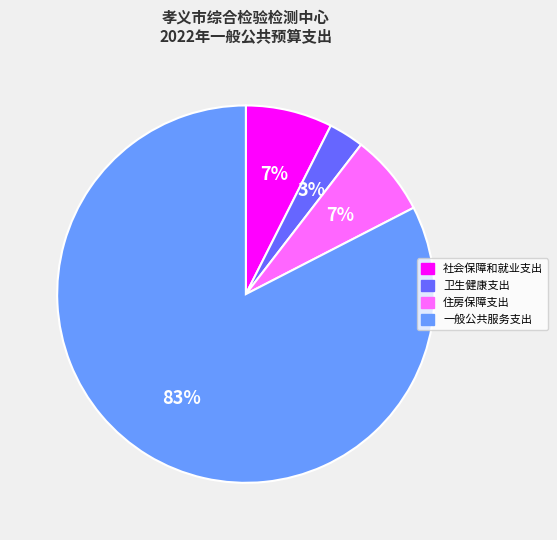

Combined, do 一般公共服务支出 and 住房保障支出 account for over 50%?

Yes